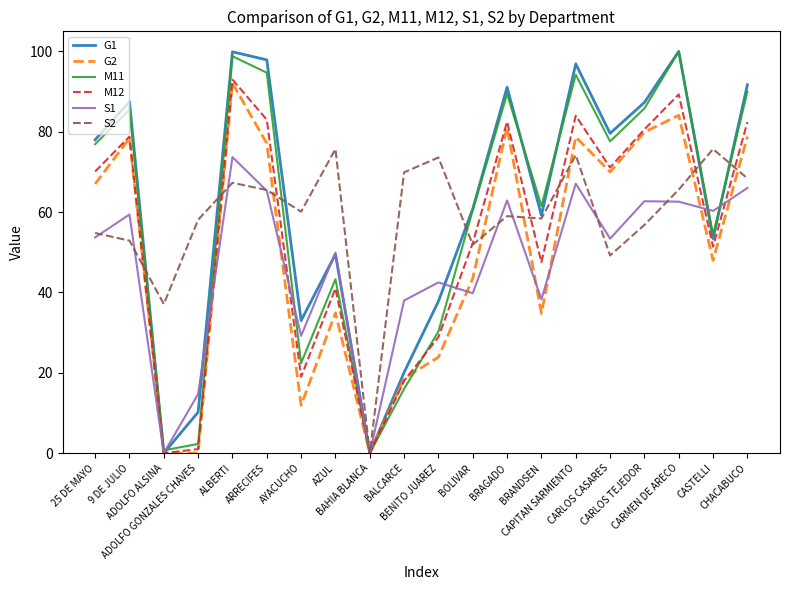

What is the greatest value displayed?

100.0